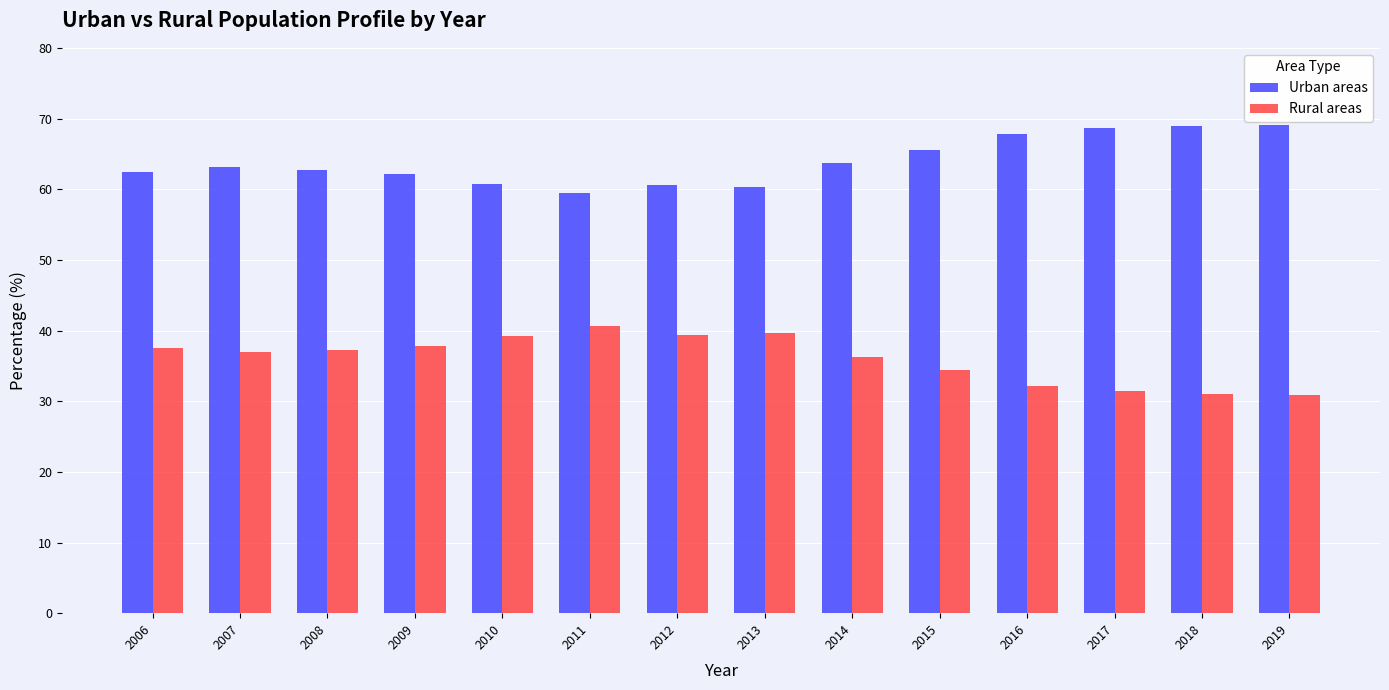

Rank the series by their average value, from lowest to highest.

Rural areas, Urban areas